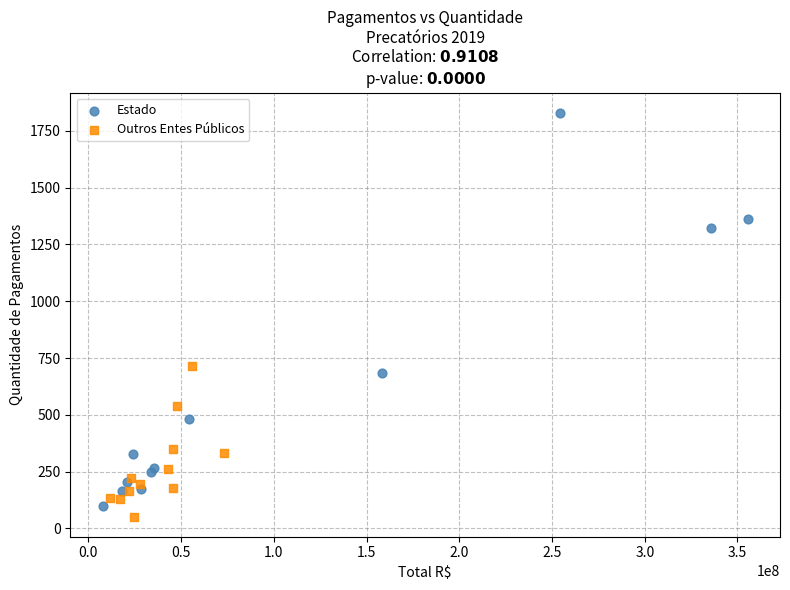

Which series has the widest spread of Y values?

Estado